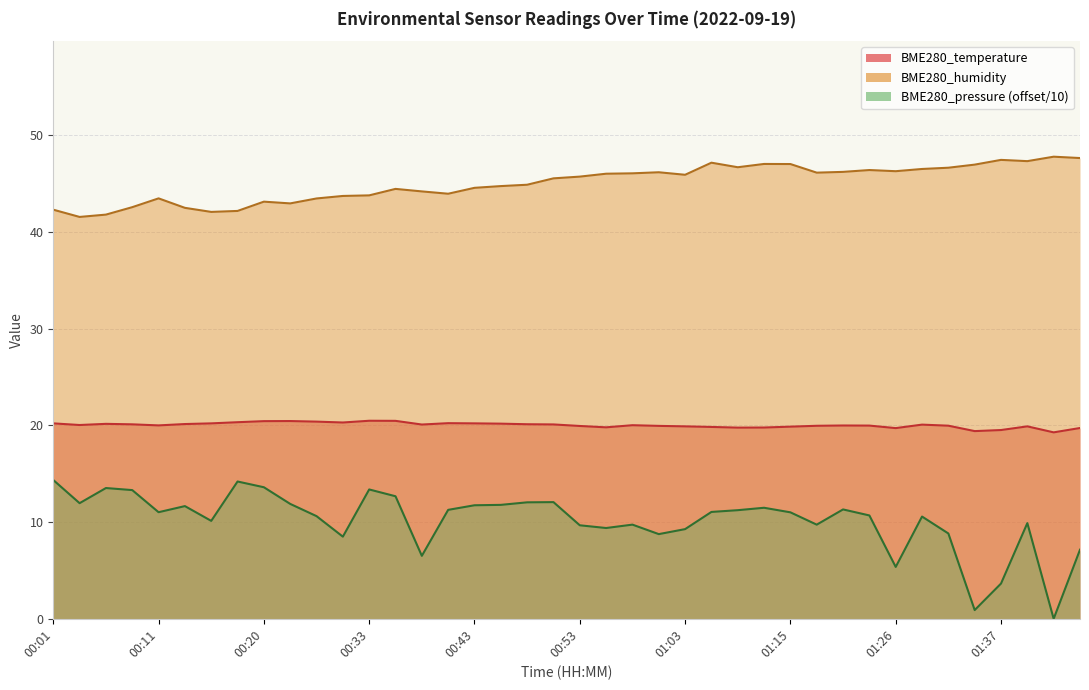

What is the difference between the highest and lowest values at 01:26?

40.9